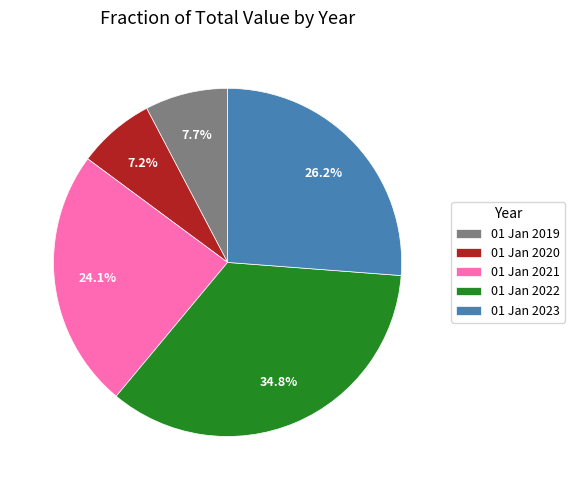

Approximately how many times larger is the value at 01 Jan 2023 compared to 01 Jan 2022?

0.8